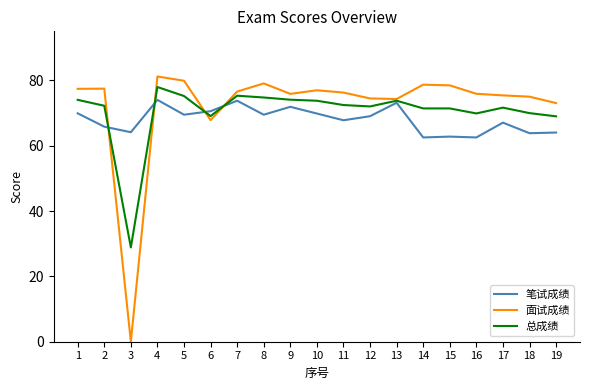

At which label does 面试成绩 reach its minimum?

3